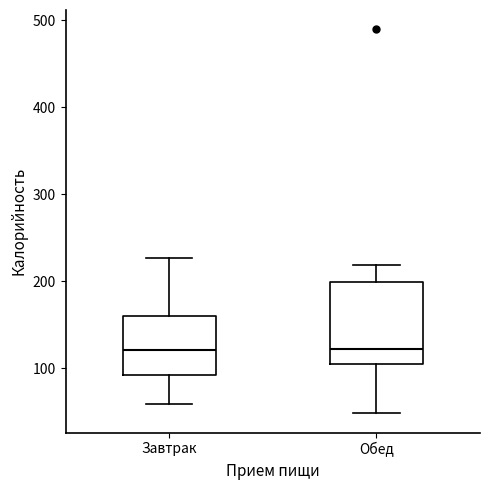

Reading left to right, read every box against the y-axis: the position of its median line, the range the box covers, and the ends of its whiskers. The values are not printed on the chart, so give them approximately, as read against the axis.

Завтрак: median 120, box 90 to 160, whiskers 60 to 230
Обед: median 120, box 100 to 200, whiskers 50 to 220